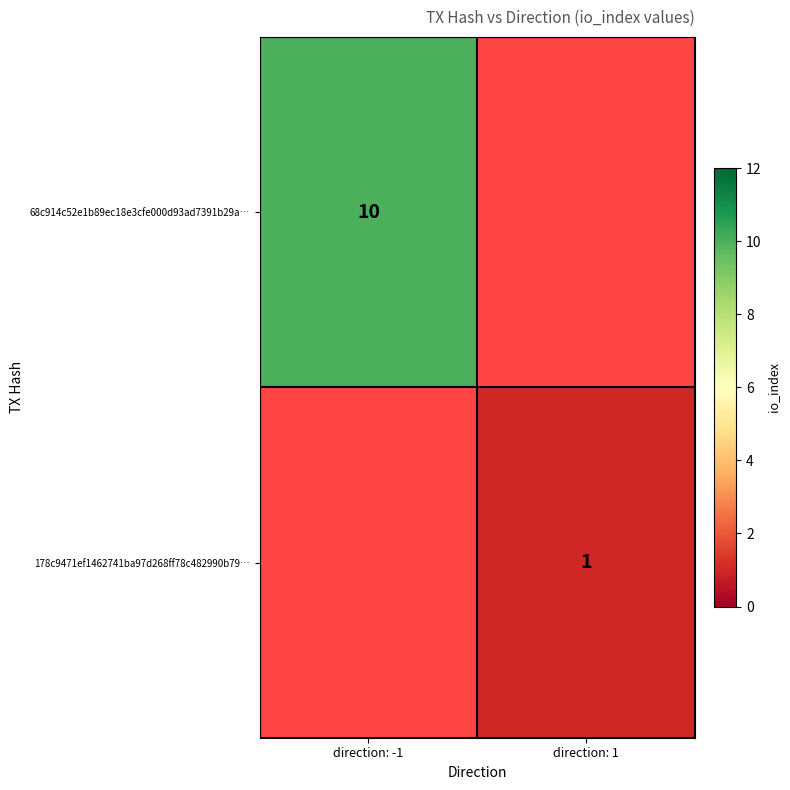

Which label corresponds to the smallest value in the chart?

direction: 1